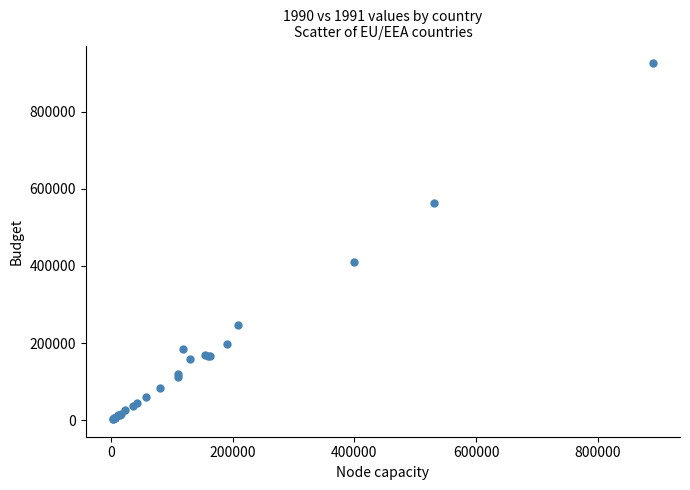

What Y value in the scatter plot is closest to 464377?

409365